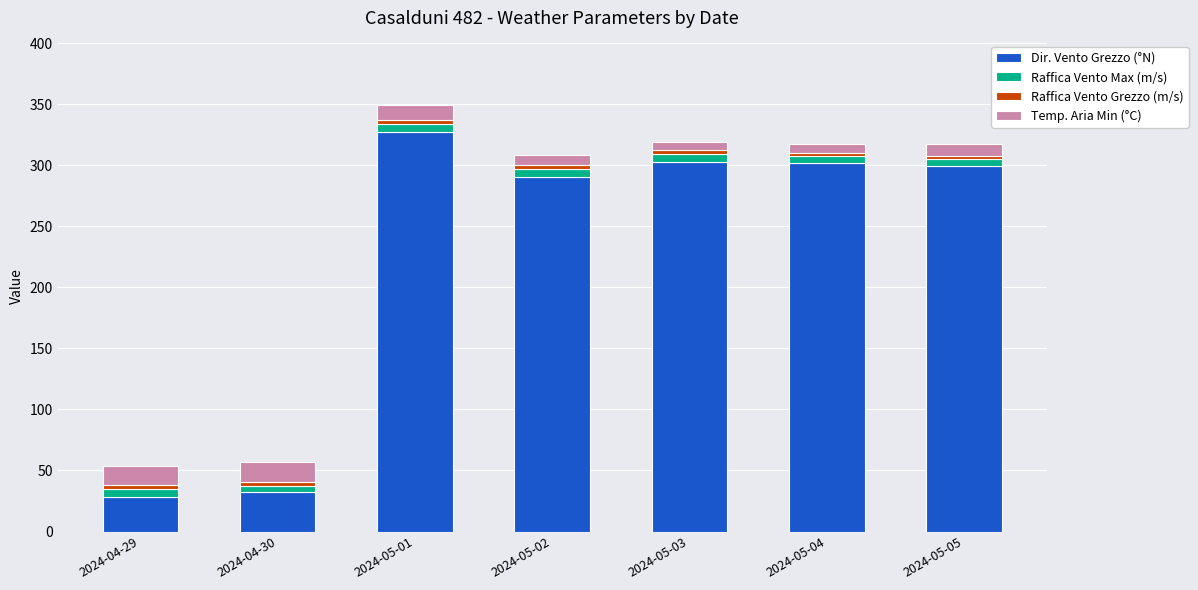

What is the sum of all Dir. Vento Grezzo (°N) values?

1581.0